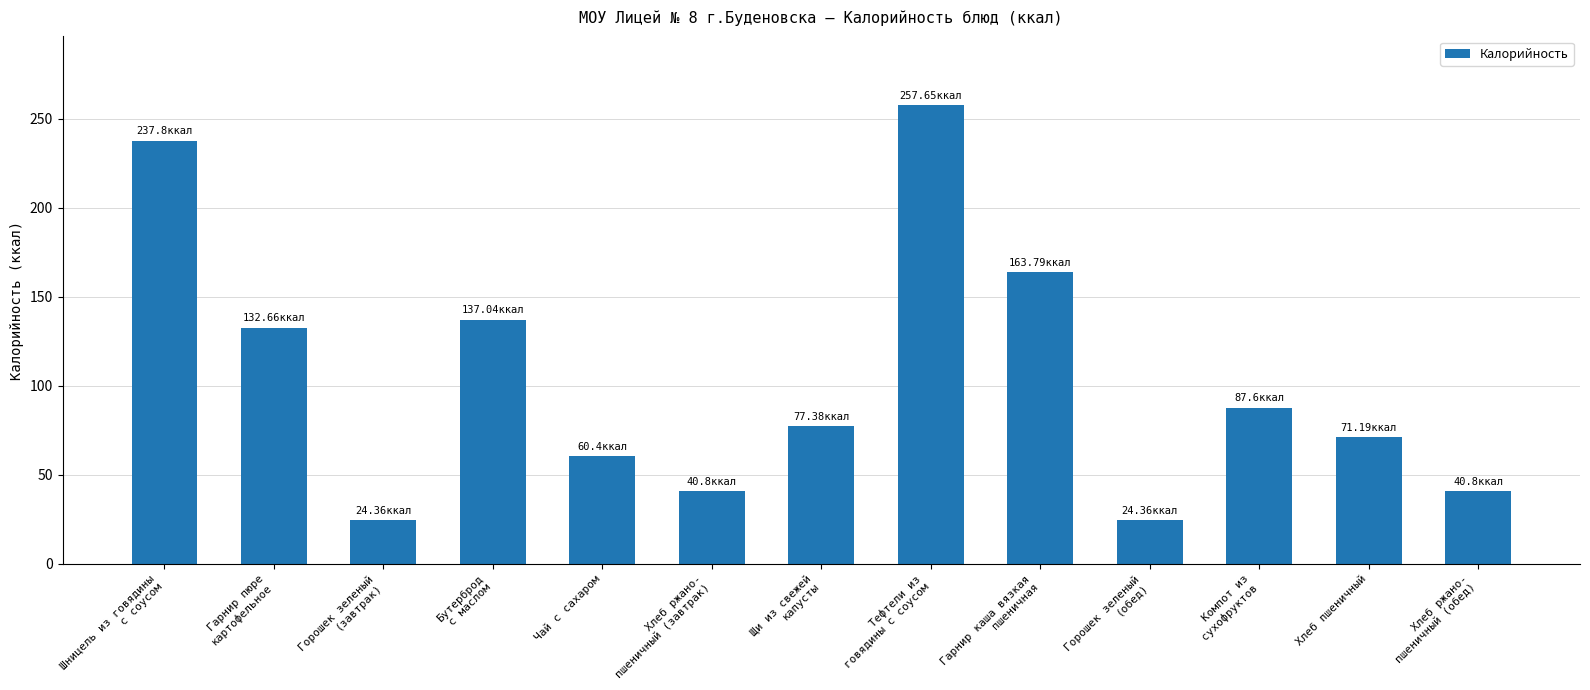

Is it true that the value at Гарнир каша вязкая
пшеничная is 163.8?

True